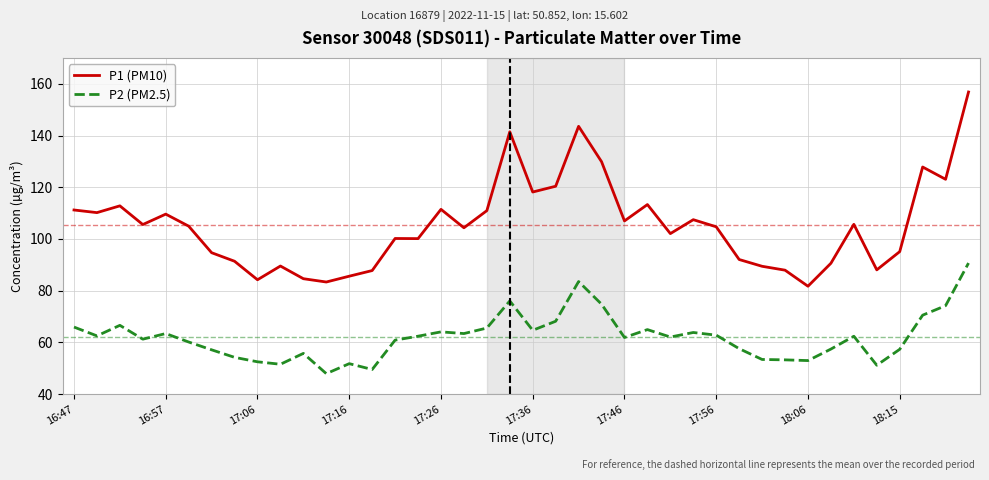

What is the maximum value for P1 (PM10)?

156.8